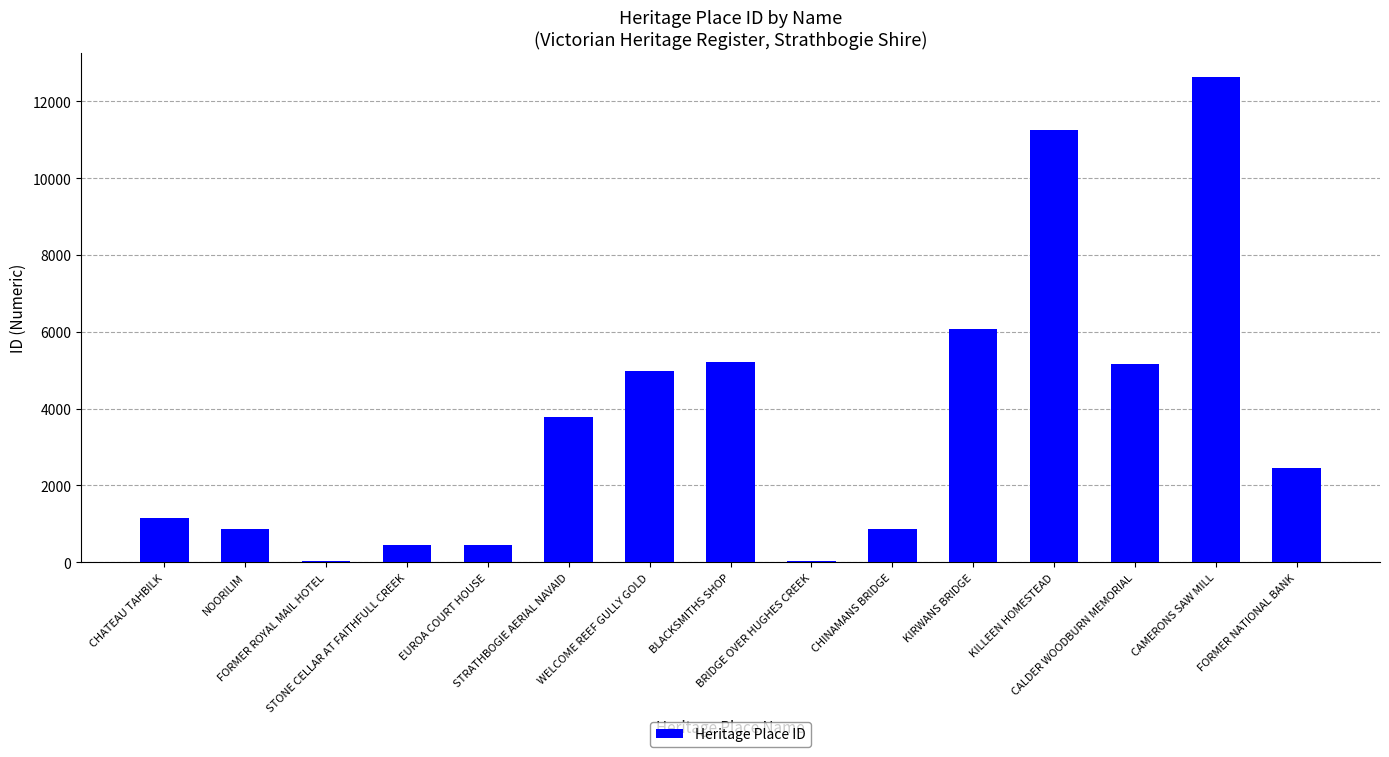

Reading left to right, list all the values displayed in this chart.

CHATEAU TAHBILK=1141	NOORILIM=861	FORMER ROYAL MAIL HOTEL=33	STONE CELLAR AT FAITHFULL CREEK=441	EUROA COURT HOUSE=440	STRATHBOGIE AERIAL NAVAID=3781	WELCOME REEF GULLY GOLD=4972	BLACKSMITHS SHOP=5209	BRIDGE OVER HUGHES CREEK=34	CHINAMANS BRIDGE=869	KIRWANS BRIDGE=6067	KILLEEN HOMESTEAD=11244	CALDER WOODBURN MEMORIAL=5167	CAMERONS SAW MILL=12629	FORMER NATIONAL BANK=2441